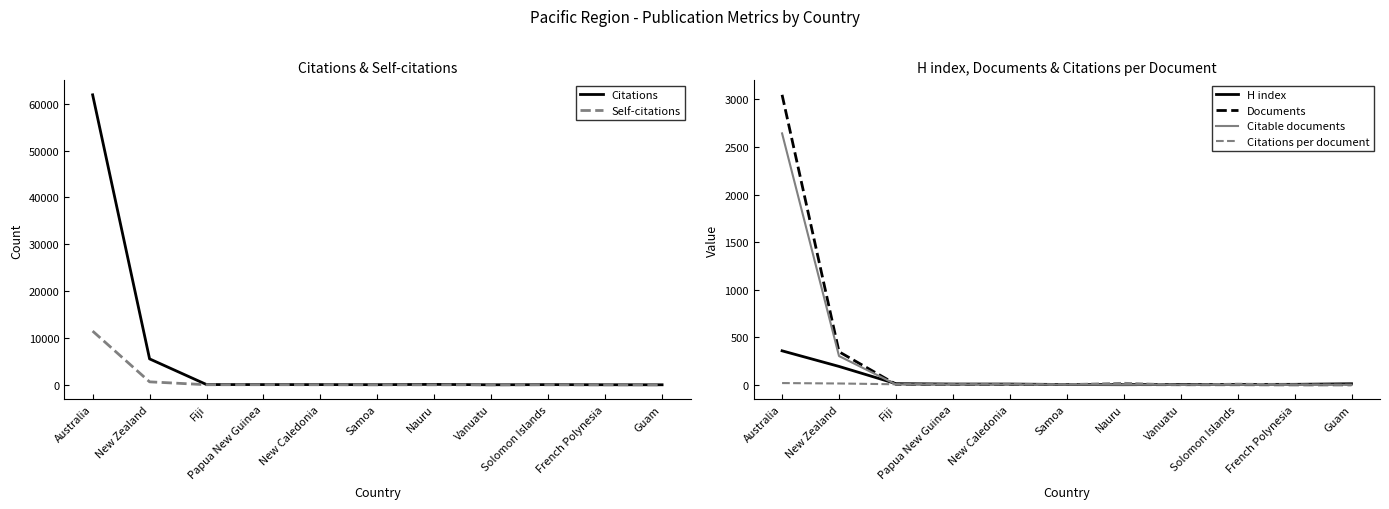

Reading left to right, what are all the values shown in this chart?

Citations: Australia=61907.0	New Zealand=5534.0	Fiji=53.0	Papua New Guinea=48.0	New Caledonia=43.0	Samoa=30.0	Nauru=87.0	Vanuatu=7.0	Solomon Islands=38.0	French Polynesia=12.0	Guam=5.0
Self-citations: Australia=11470.0	New Zealand=634.0	Fiji=17.0	Papua New Guinea=19.0	New Caledonia=13.0	Samoa=2.0	Nauru=0.0	Vanuatu=4.0	Solomon Islands=5.0	French Polynesia=5.0	Guam=1.0
H index: Australia=359.0	New Zealand=195.0	Fiji=14.0	Papua New Guinea=10.0	New Caledonia=10.0	Samoa=5.0	Nauru=3.0	Vanuatu=6.0	Solomon Islands=6.0	French Polynesia=7.0	Guam=13.0
Documents: Australia=3048.0	New Zealand=349.0	Fiji=7.0	Papua New Guinea=6.0	New Caledonia=5.0	Samoa=4.0	Nauru=4.0	Vanuatu=3.0	Solomon Islands=3.0	French Polynesia=2.0	Guam=2.0
Citable documents: Australia=2643.0	New Zealand=304.0	Fiji=6.0	Papua New Guinea=5.0	New Caledonia=5.0	Samoa=4.0	Nauru=3.0	Vanuatu=3.0	Solomon Islands=2.0	French Polynesia=2.0	Guam=2.0
Citations per document: Australia=20.3	New Zealand=15.9	Fiji=7.6	Papua New Guinea=8.0	New Caledonia=8.6	Samoa=7.5	Nauru=21.8	Vanuatu=2.3	Solomon Islands=12.7	French Polynesia=6.0	Guam=2.5